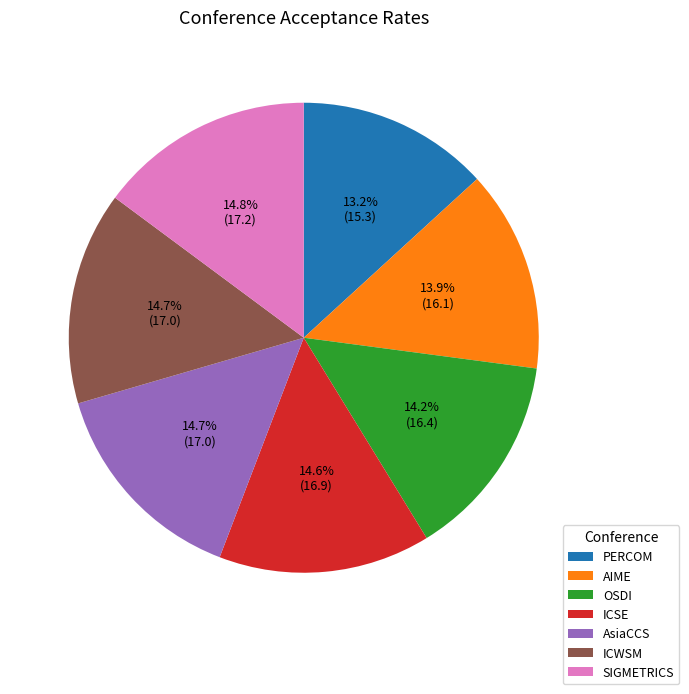

The AsiaCCS slice represents 3% of the pie. True or false?

False